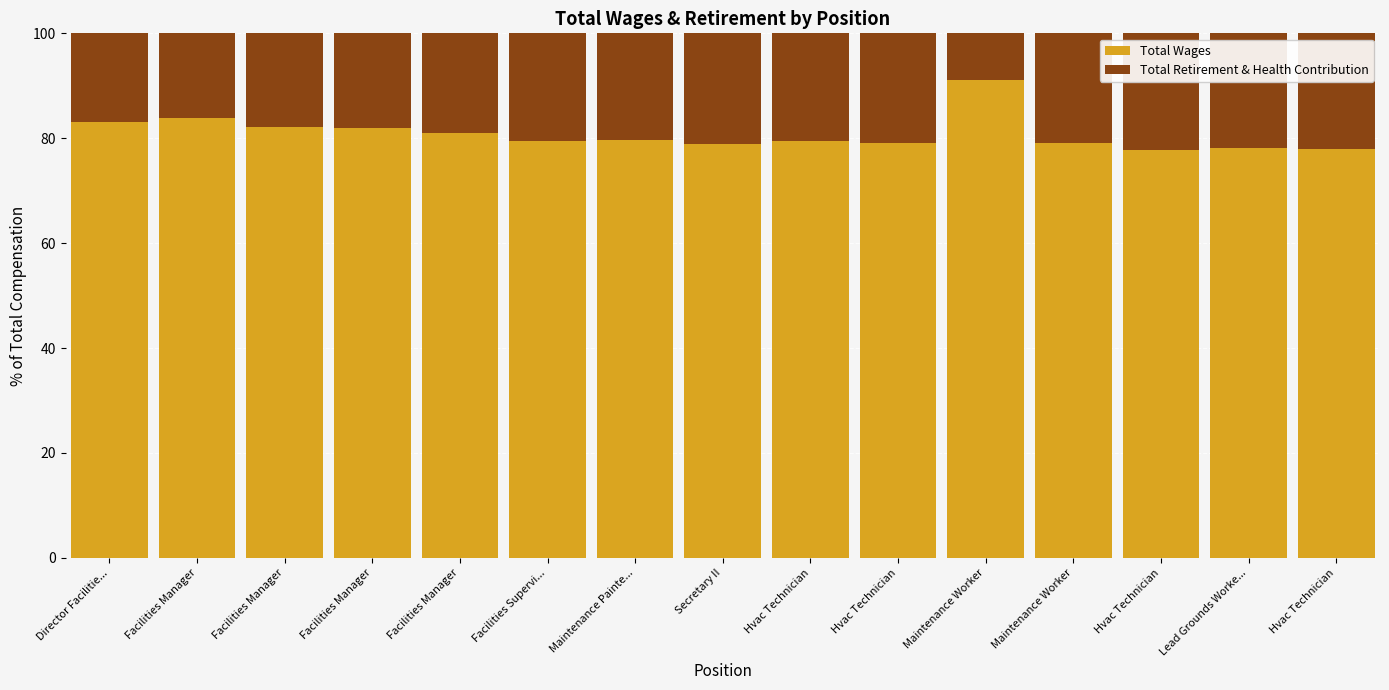

How many series are shown in this chart?

2